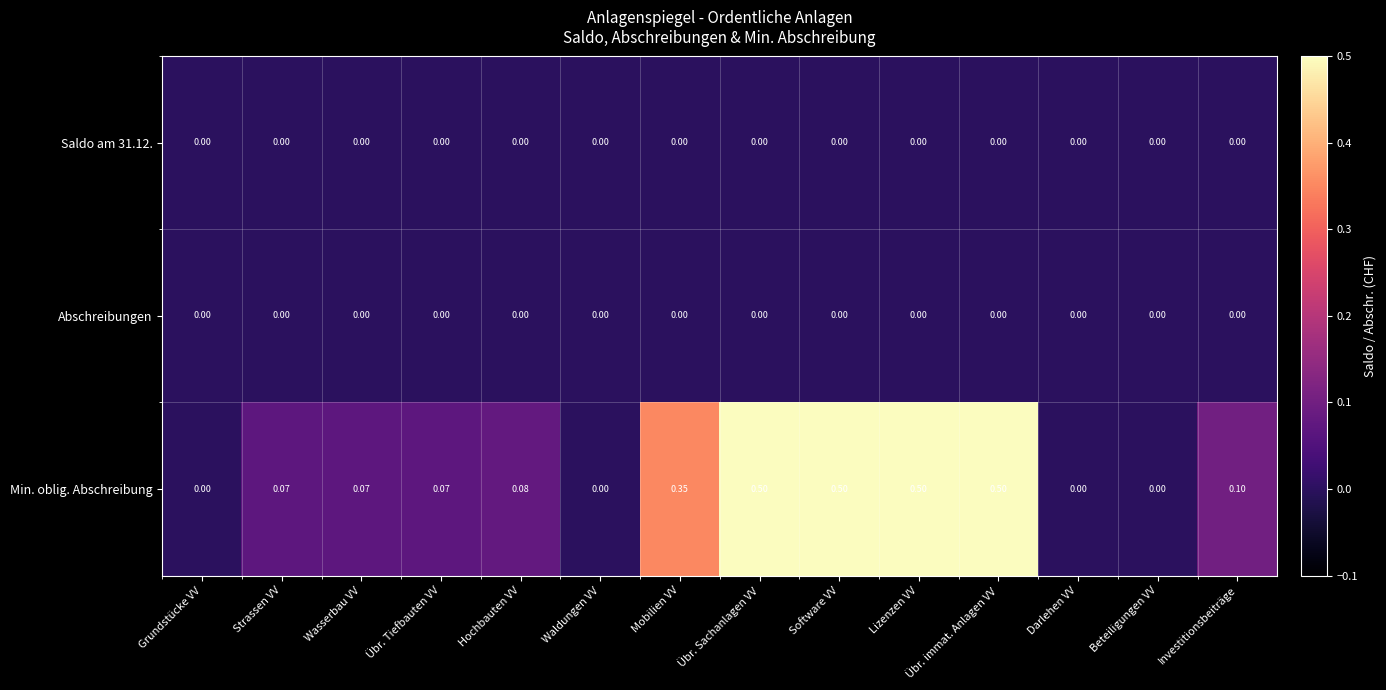

Which series changed the most between Übr. immat. Anlagen VV and Darlehen VV?

Min. oblig. Abschreibung